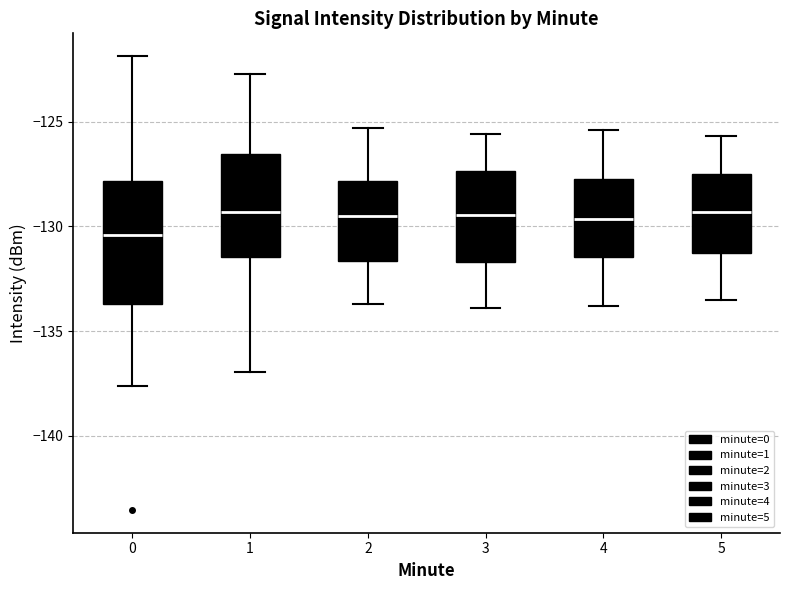

Where does the median line of the box at x = 1 sit on the y-axis? The values are not printed on the chart, so give them approximately, as read against the axis.

-129.5